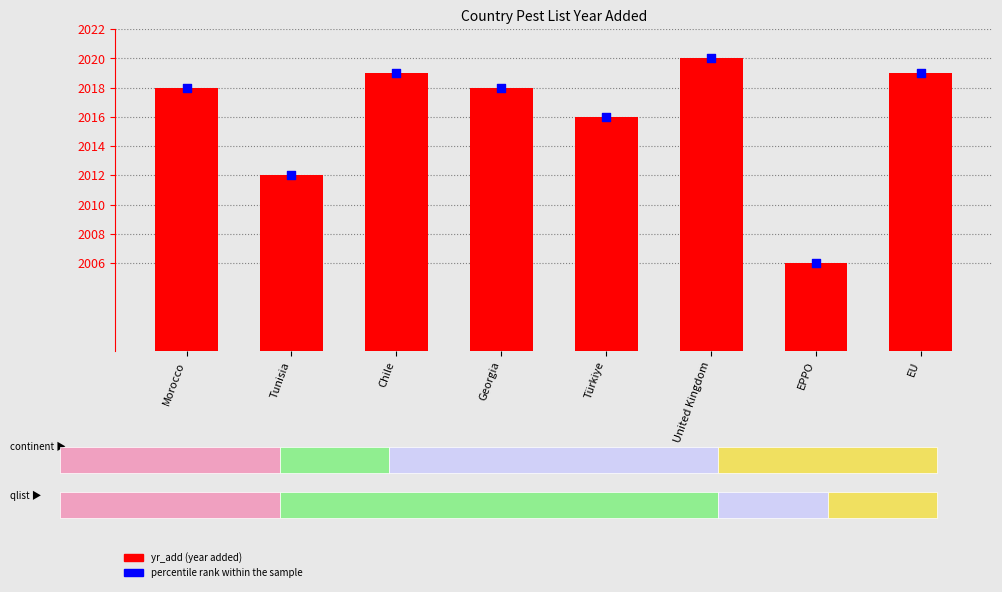

Which series contains the highest Y value?

yr_add